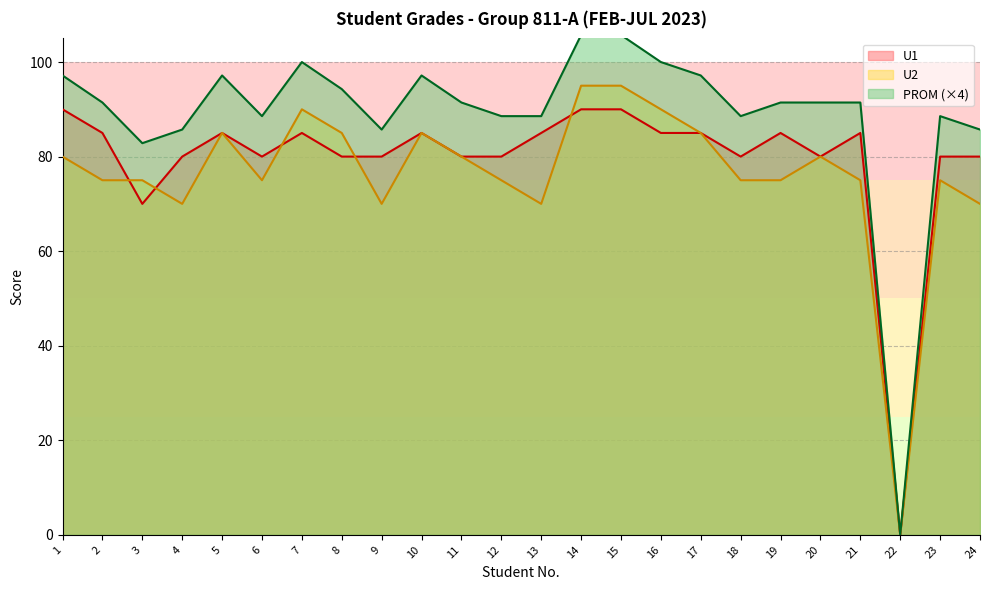

What is the difference between the maximum and minimum values in the U2 series?

95.0